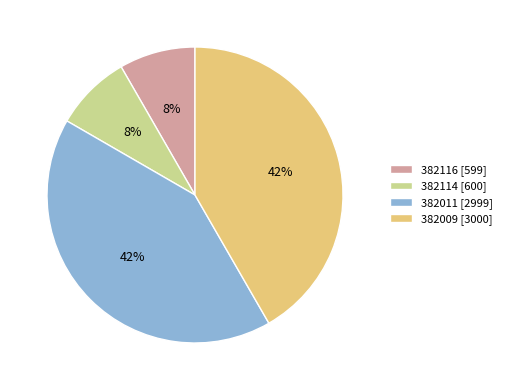

True or false: 382116 accounts for 8% of the total.

True